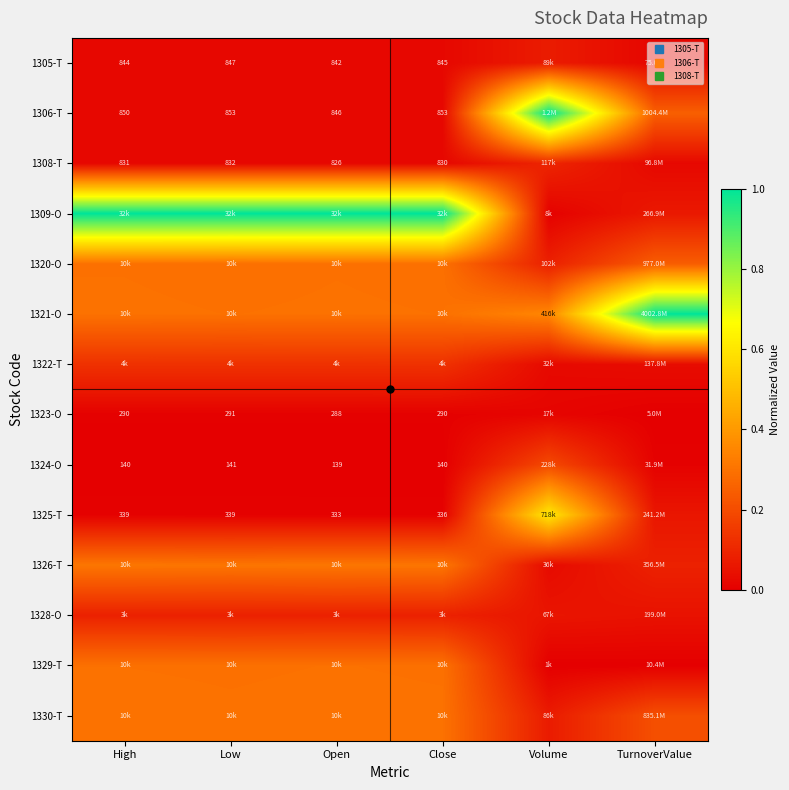

What is the total value across all series at Close?

2.8